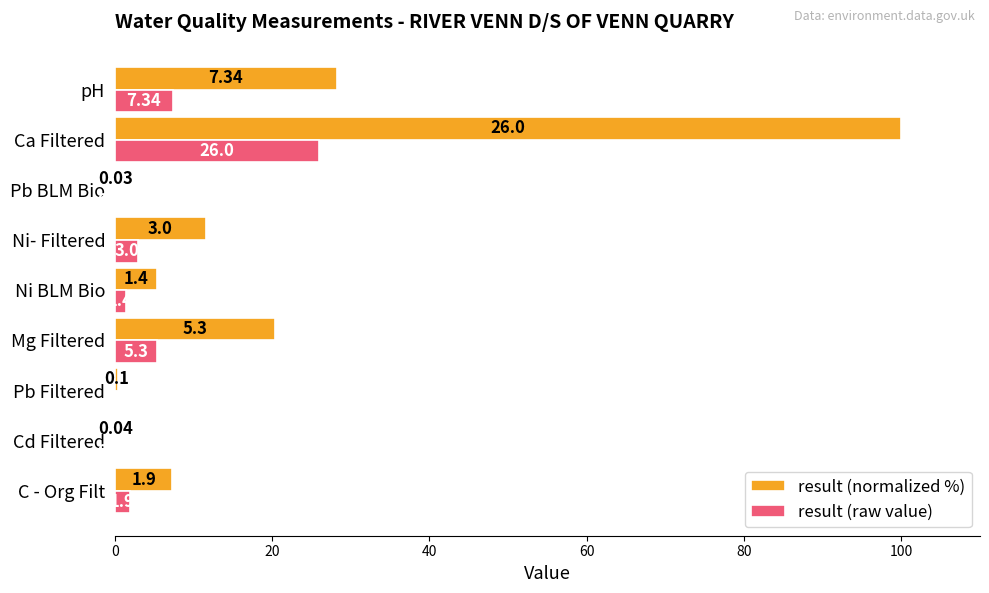

At which category does the chart reach its peak across all series?

Ca Filtered